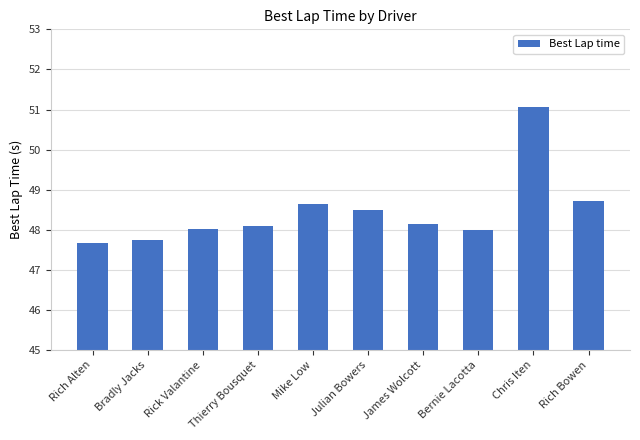

Reading left to right, transcribe all the data shown in this chart.

47.7	47.8	48.0	48.1	48.7	48.5	48.2	48.0	51.1	48.7